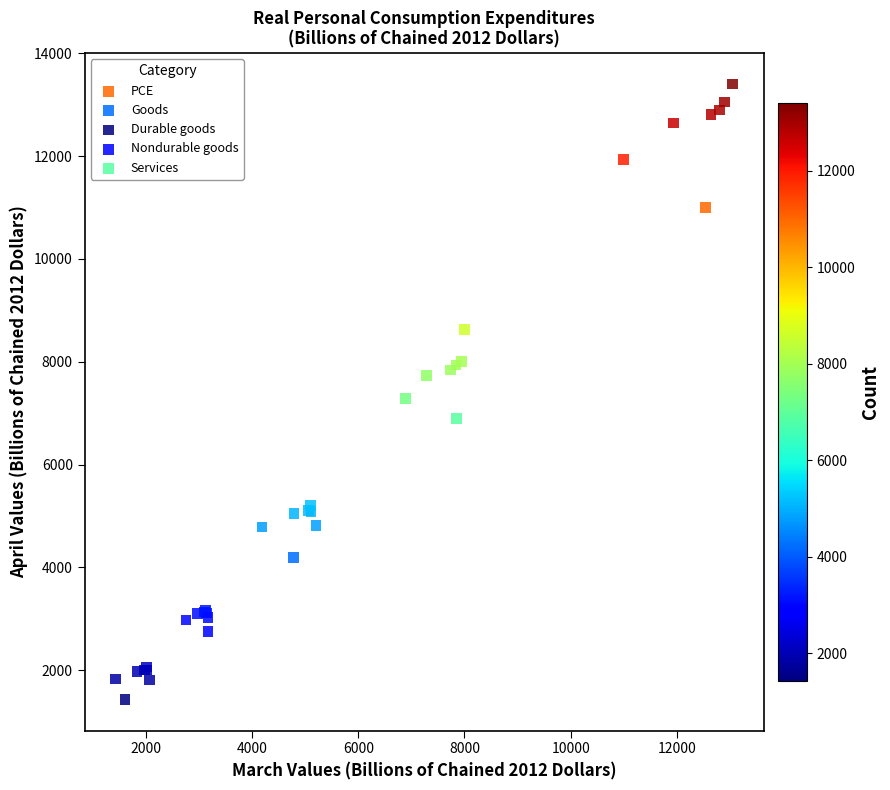

Which series has the largest Y range (max minus min)?

PCE